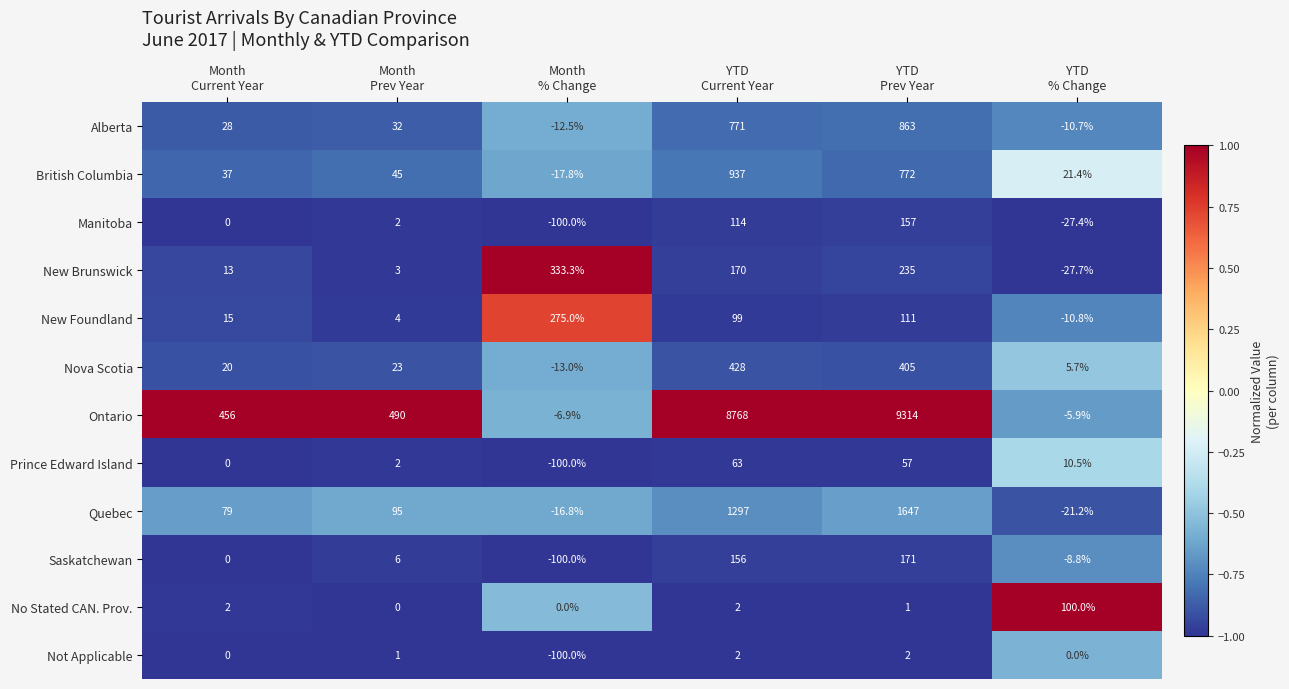

What is the average value of the Nova Scotia series?

144.8